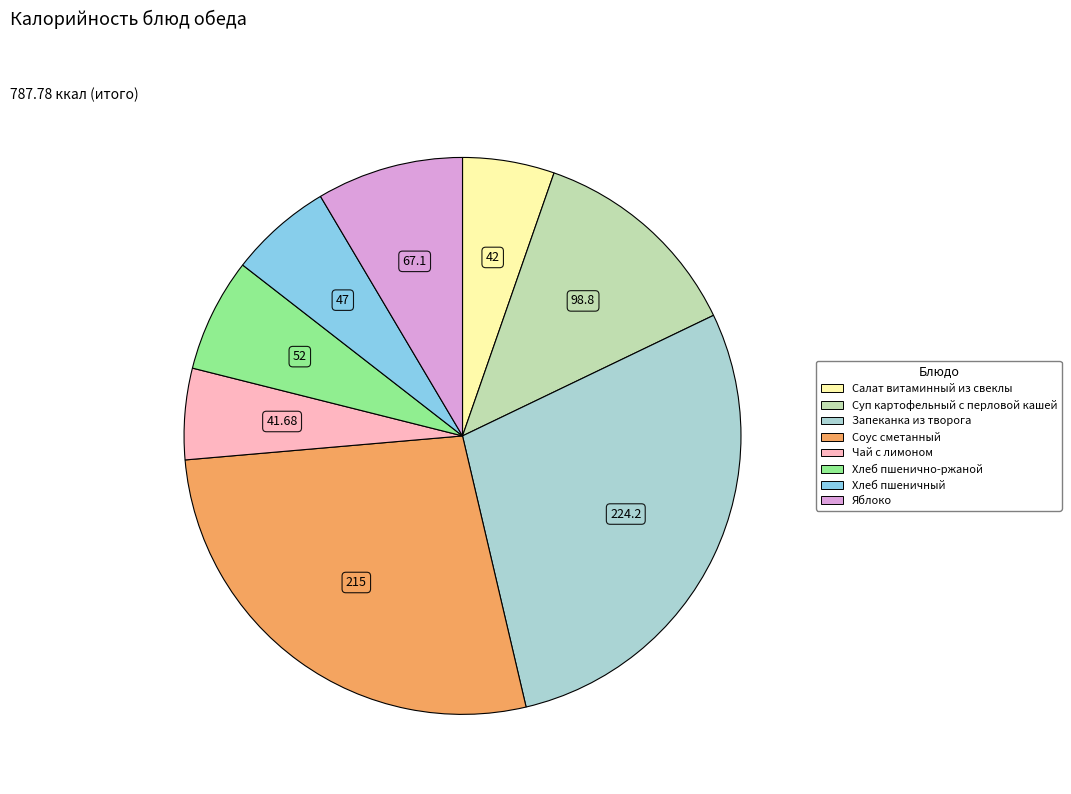

Which has a higher value, Салат витаминный из свеклы or Яблоко?

Яблоко